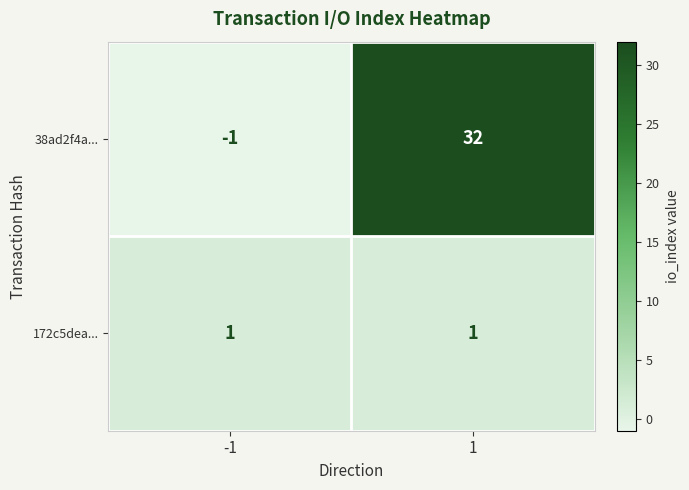

What is the greatest value displayed?

32